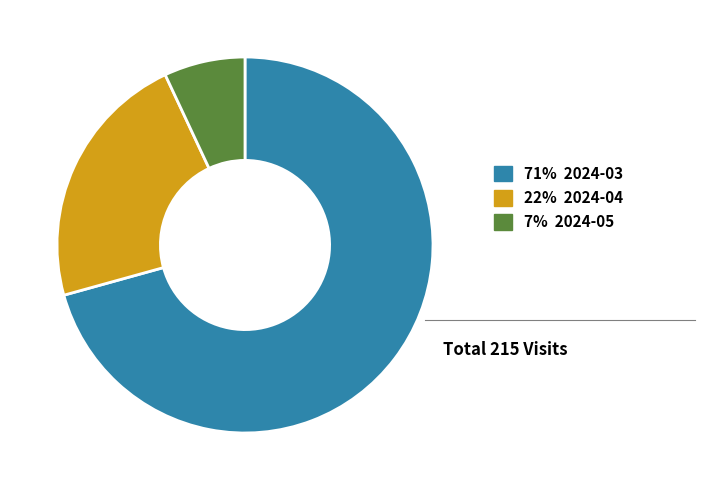

Is there any slice that represents more than half of the pie?

Yes